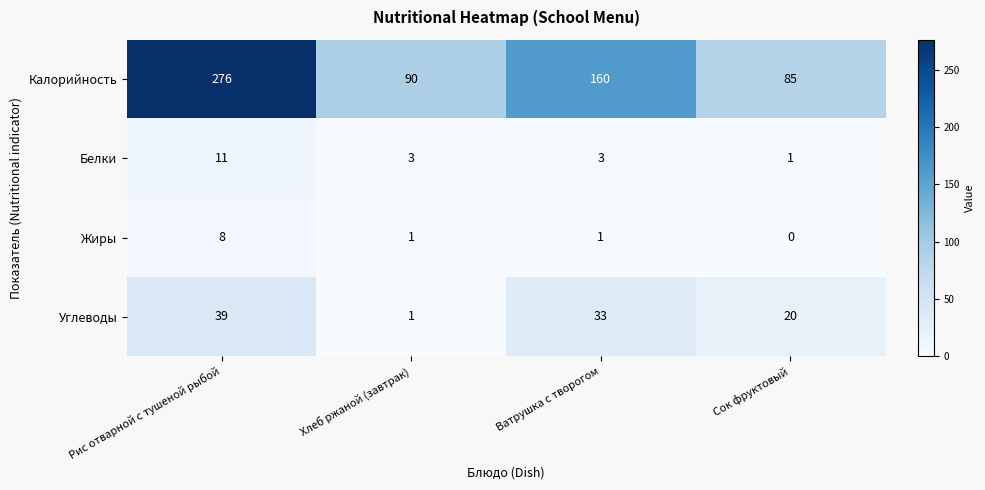

Which series changed the most between Рис отварной с тушеной рыбой and Сок фруктовый?

Калорийность